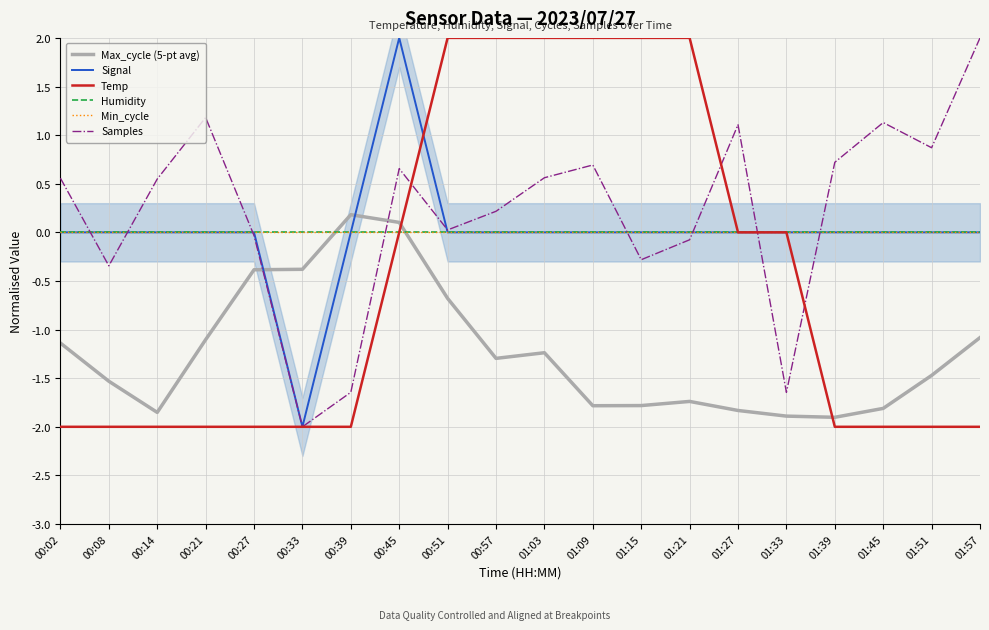

How many times do Signal and Samples cross each other?

8